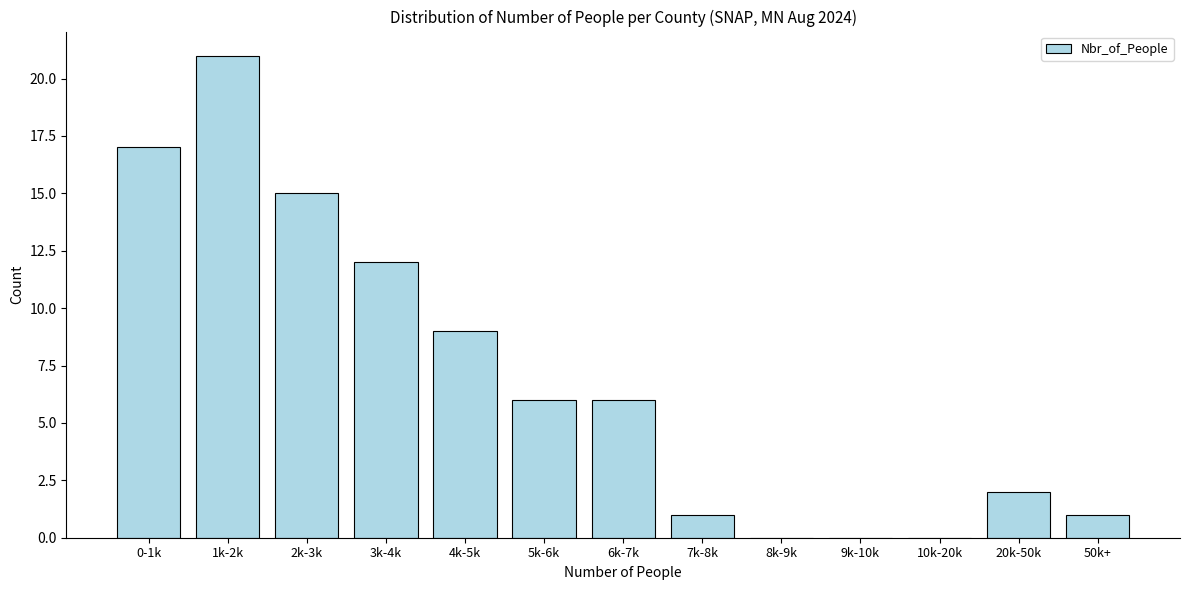

Reading left to right, what are all the values shown in this chart?

0-1k=17	1k-2k=21	2k-3k=15	3k-4k=12	4k-5k=9	5k-6k=6	6k-7k=6	7k-8k=1	8k-9k=0	9k-10k=0	10k-20k=0	20k-50k=2	50k+=1